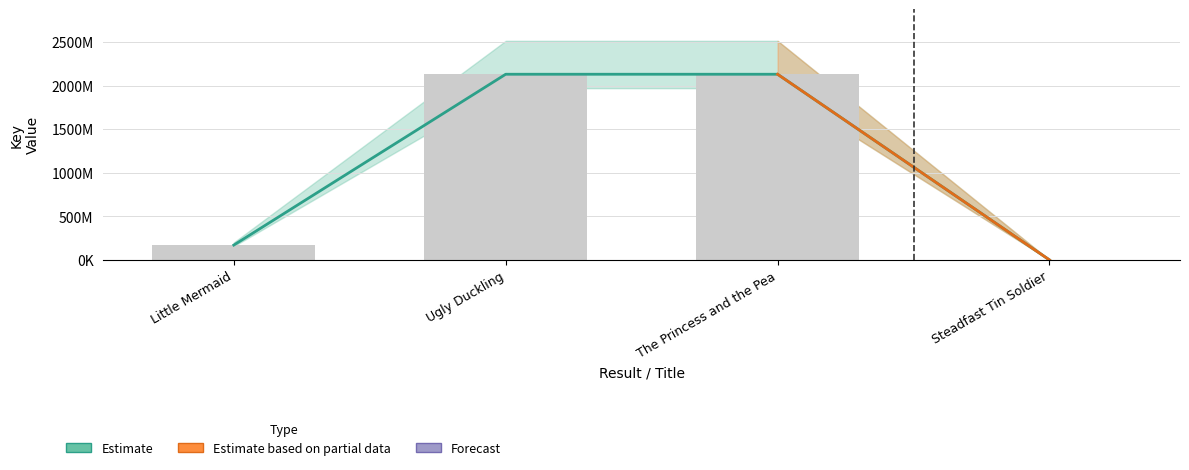

List the labels in order of value, largest first.

The Princess and the Pea, Ugly Duckling, Little Mermaid, Steadfast Tin Soldier